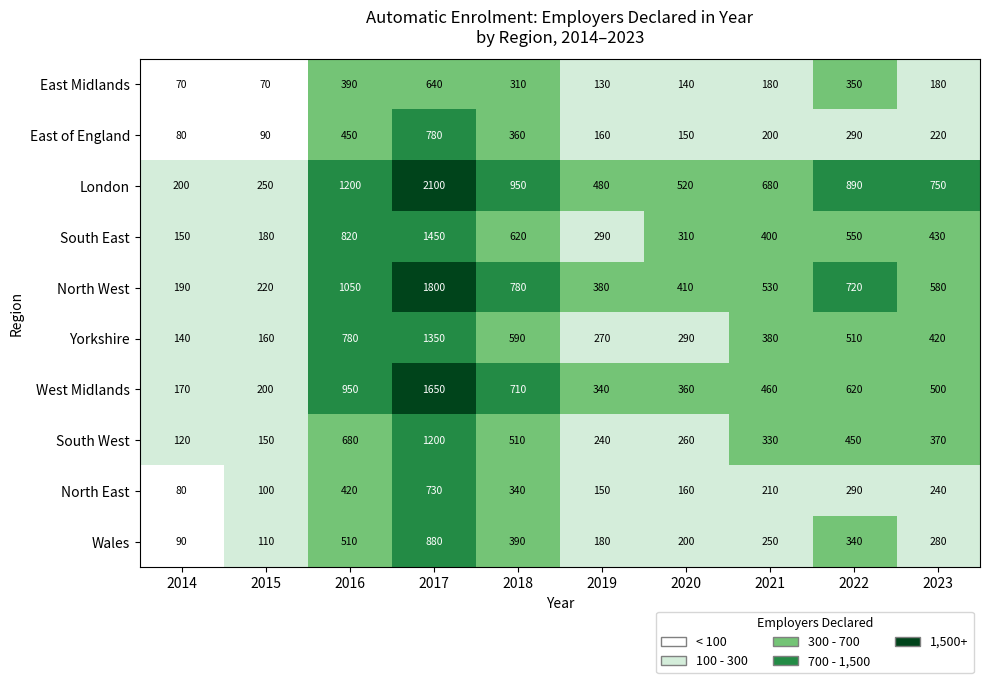

What is the sum of the North West values at 2020 and 2019?

790